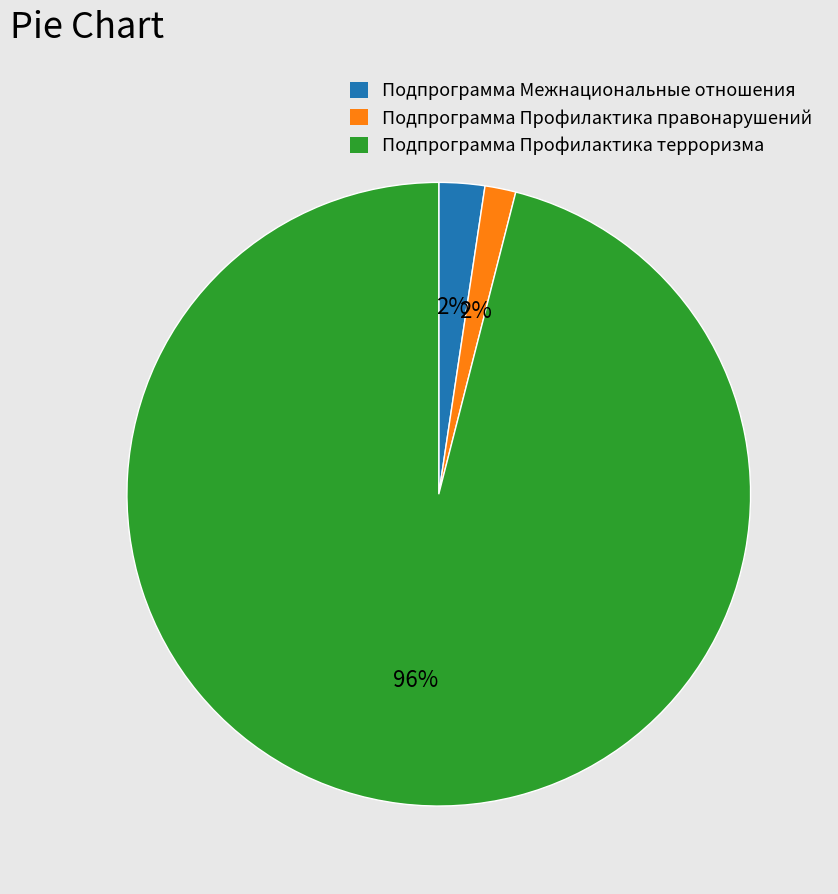

Which has a higher value, Подпрограмма Межнациональные отношения or Подпрограмма Профилактика терроризма?

Подпрограмма Профилактика терроризма